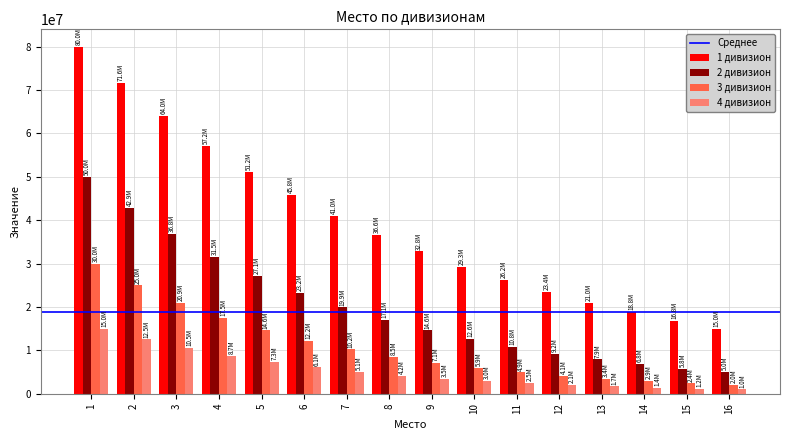

At which label does 2 дивизион first exceed 17100000?

1